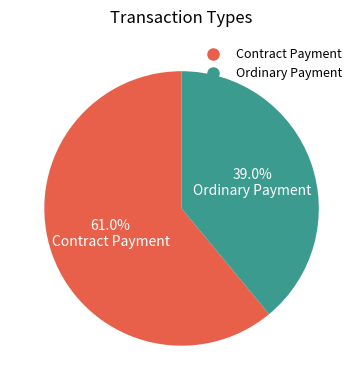

How many segments does this pie chart have?

2